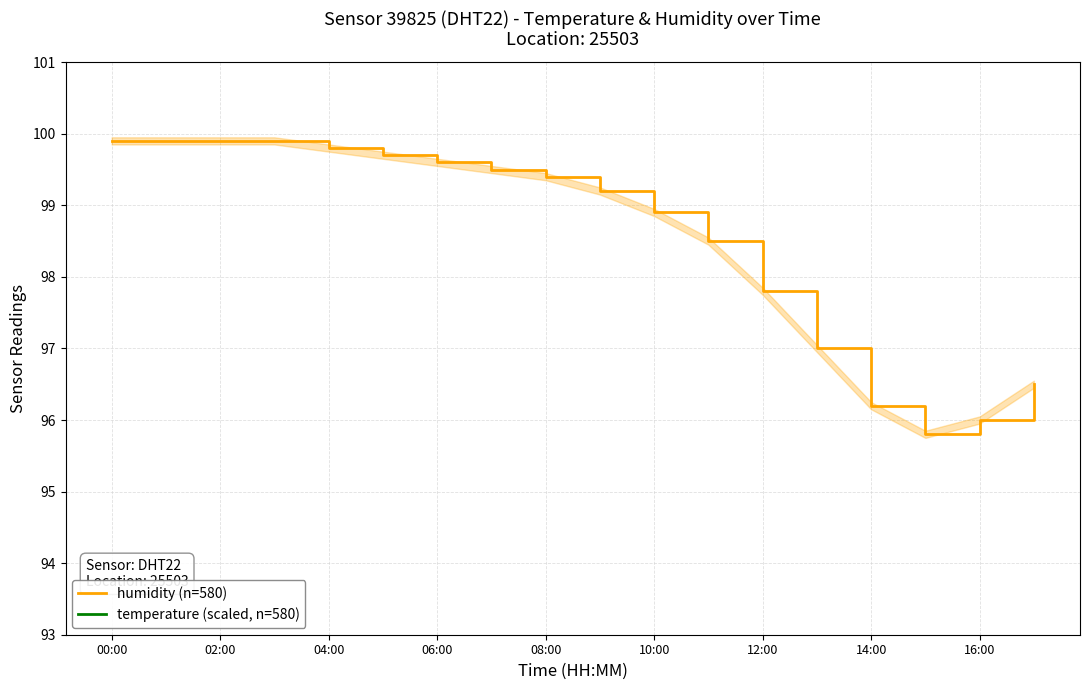

How many interior local valleys does the humidity (n=580) series have?

1